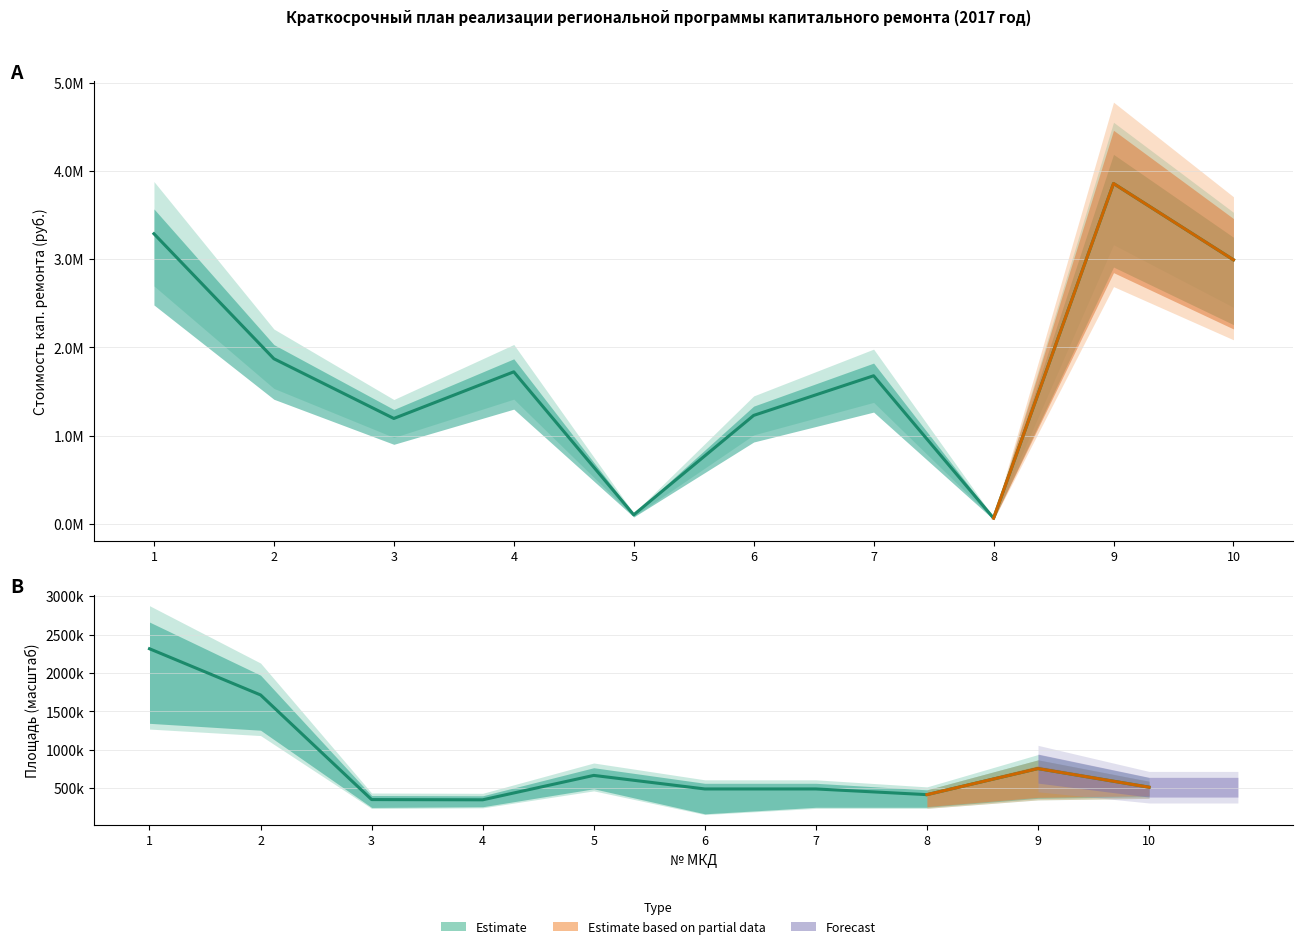

Reading left to right, extract all data points from this chart.

Стоимость кап. ремонта (руб.): 3288380.3	1870925.4	1193630.0	1722546.2	101442.4	1228371.9	1677960.0	63217.7	3858208.3	2992513.3
Общая площадь МКД (кв.м): 2314925.0	1713912.0	352482.1	349462.4	666989.0	490748.0	490748.0	416719.4	755658.6	513441.5